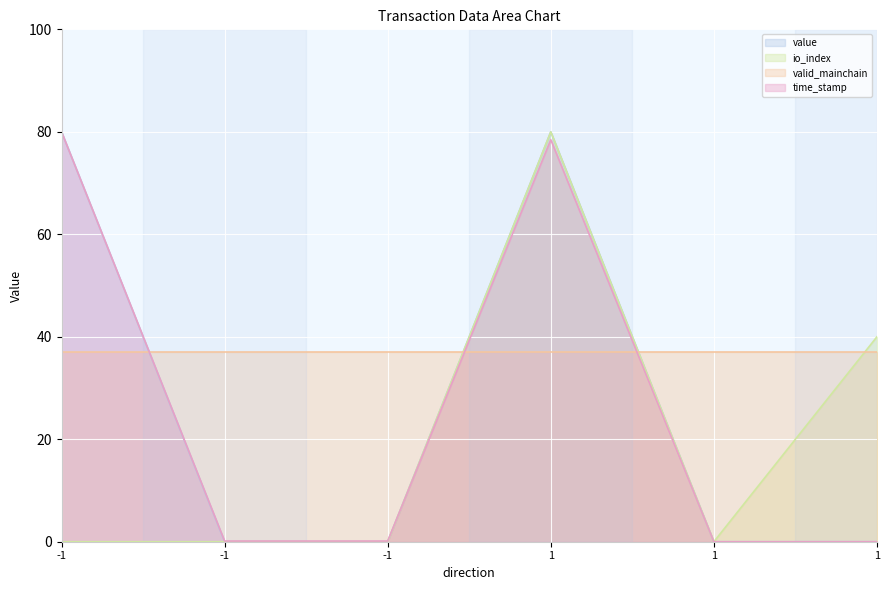

True or false: value has more than 1 points higher than both neighbors.

False